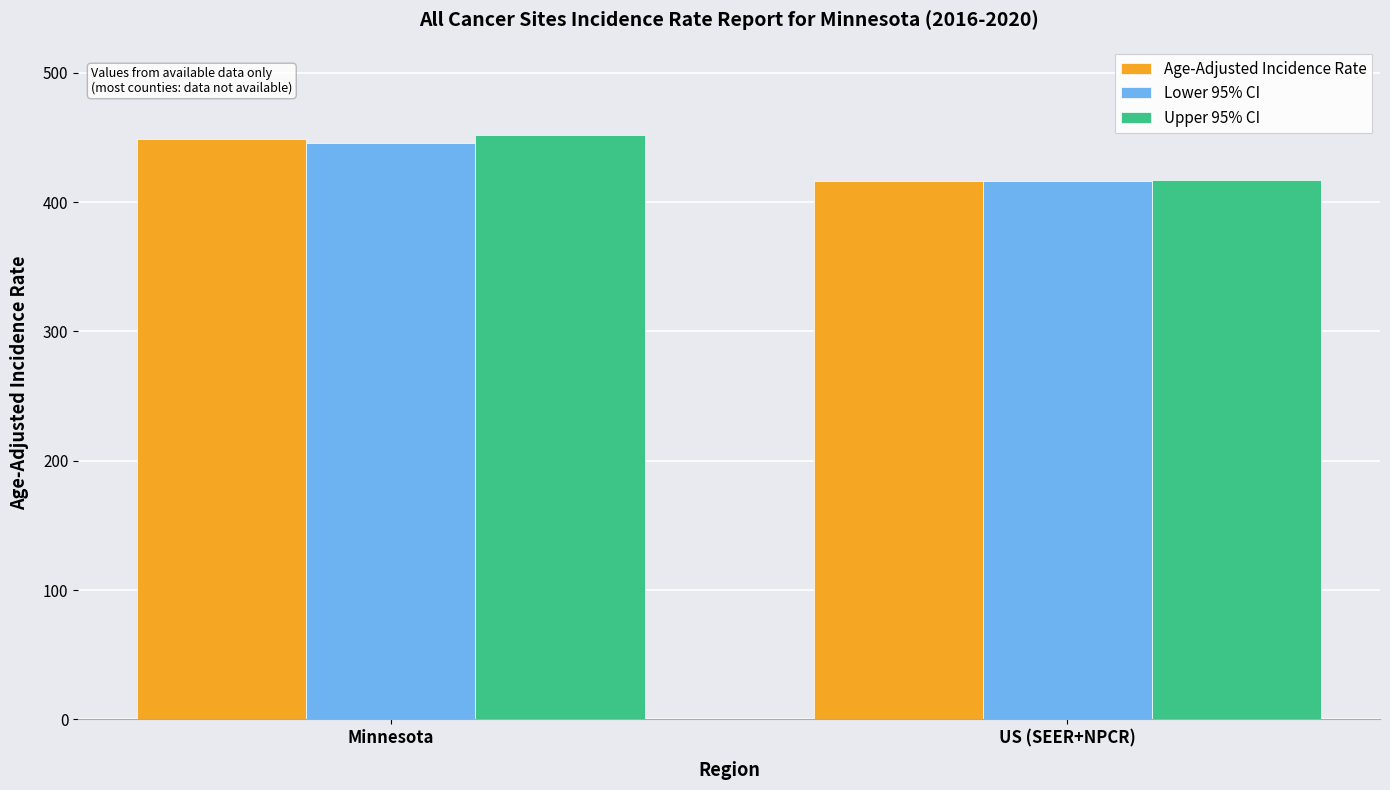

What is the maximum value for Lower 95% CI?

445.5